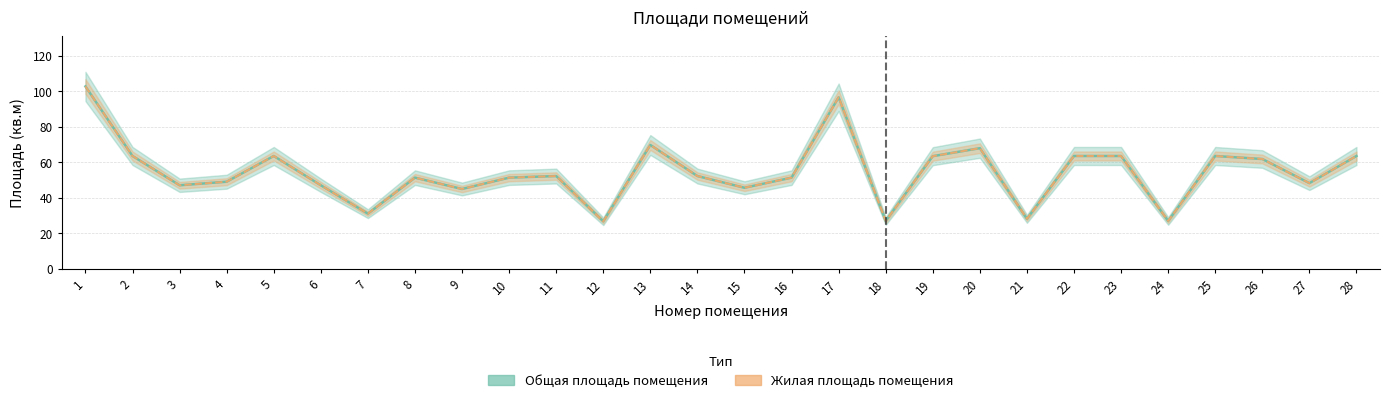

At which label does Общая площадь помещения reach its minimum?

12